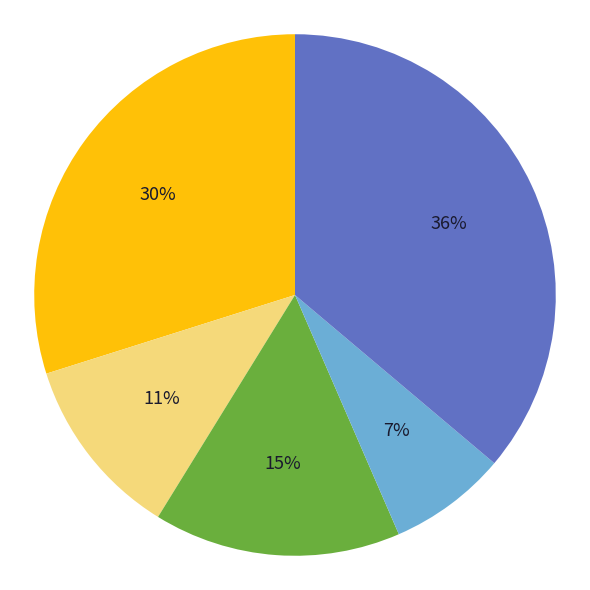

To the nearest percent, what is the difference between the largest and smallest slice percentages?

29%